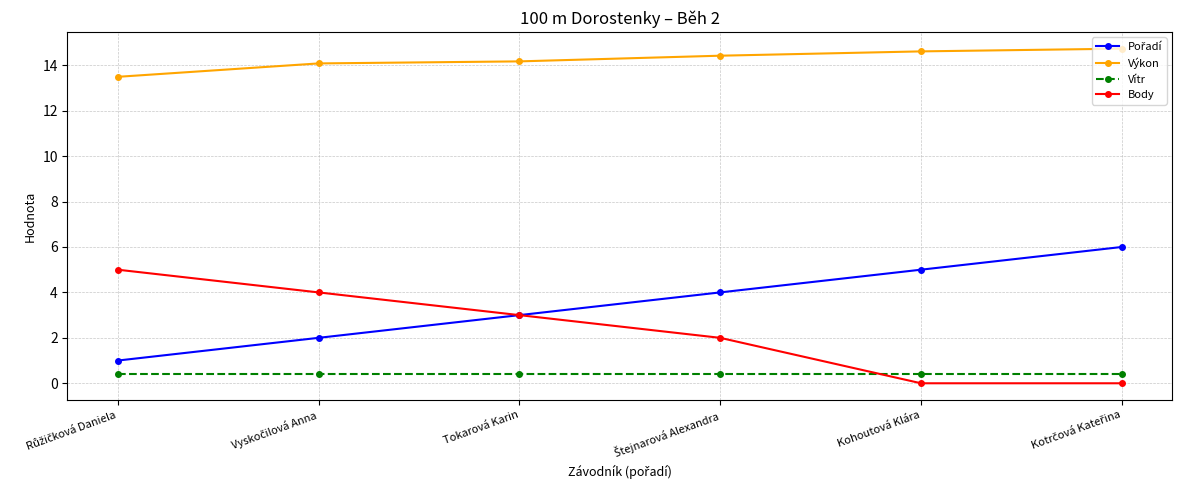

What is the lowest value of the Vítr series?

0.4